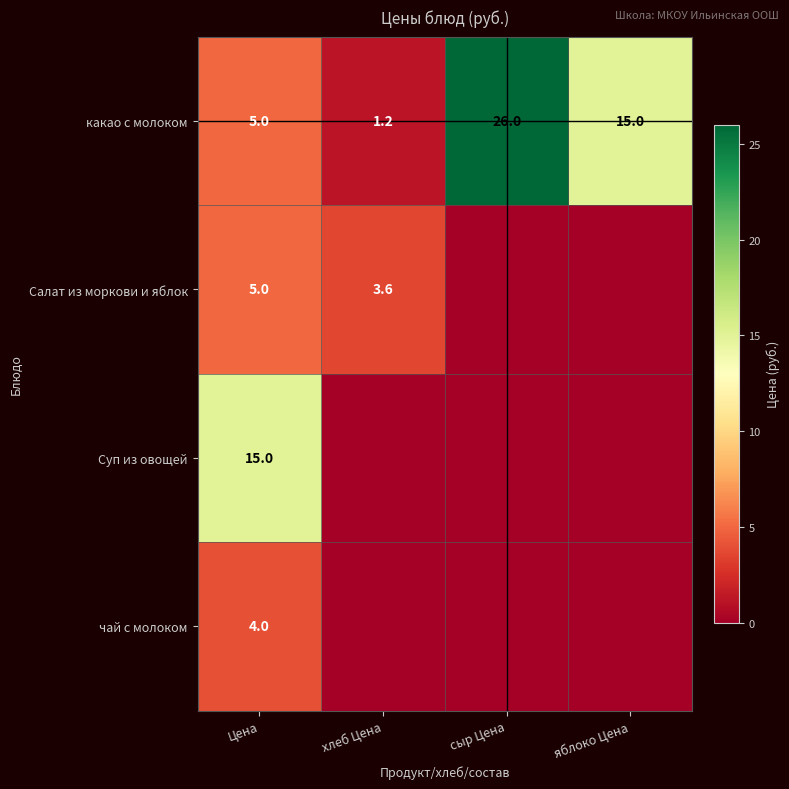

Where does the какао с молоком series first go above 15?

сыр Цена